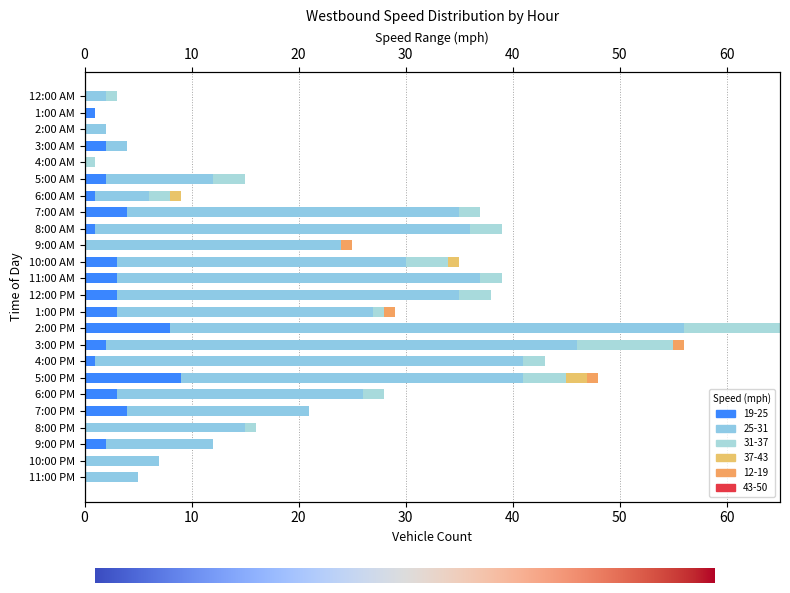

How many distinct data groups are displayed?

5